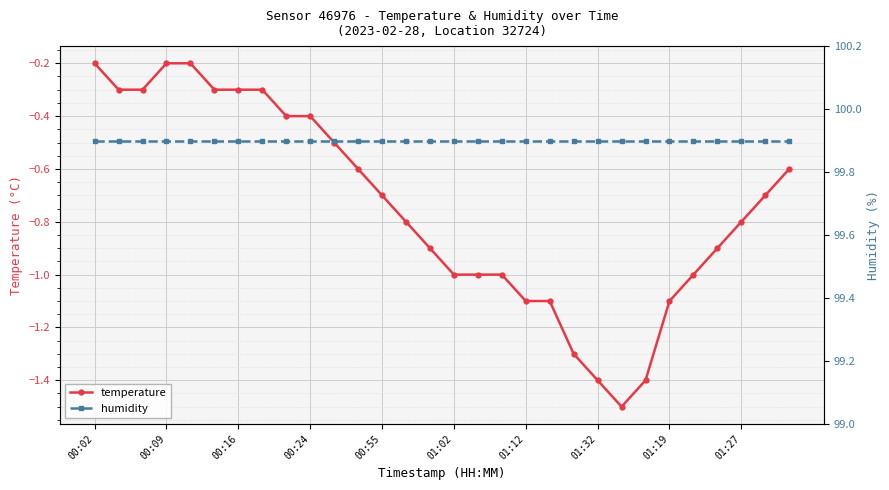

What is the maximum value for temperature?

-0.2